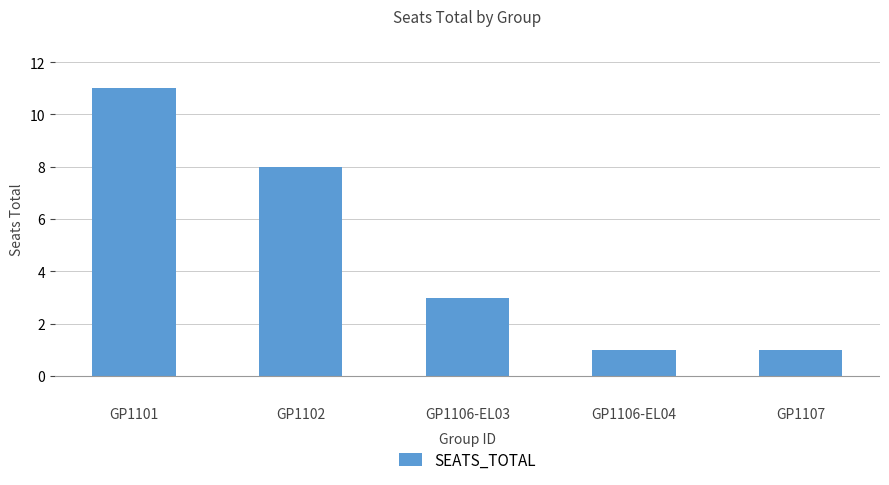

What is the label of the 5th bar from the right?

GP1101